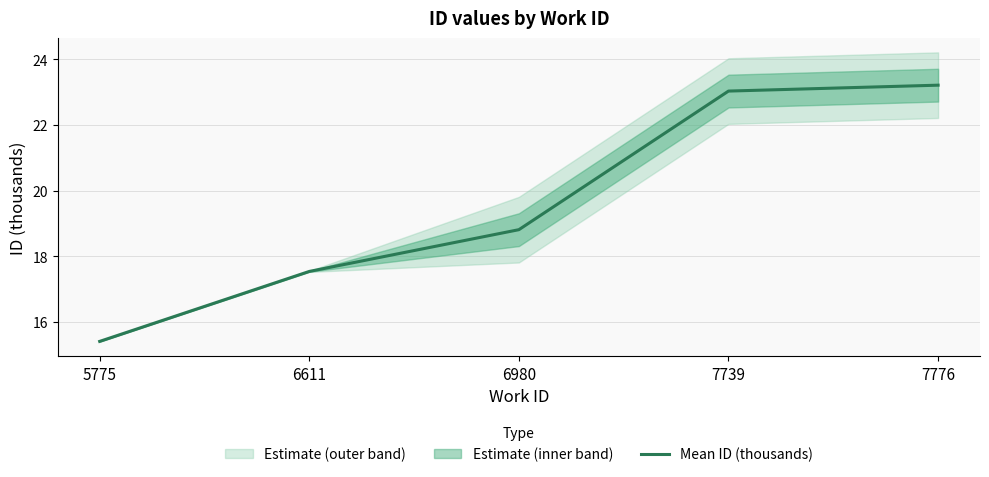

The value at 6611 is 25.8. True or false?

False